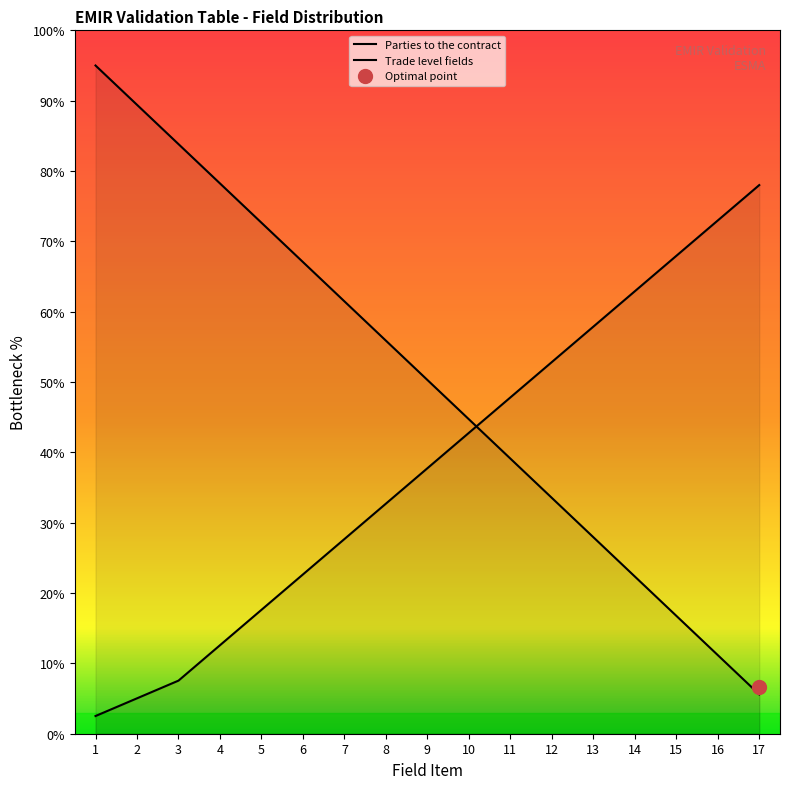

After their last crossing, which series has the higher values: Trade level fields or Parties to the contract?

Trade level fields